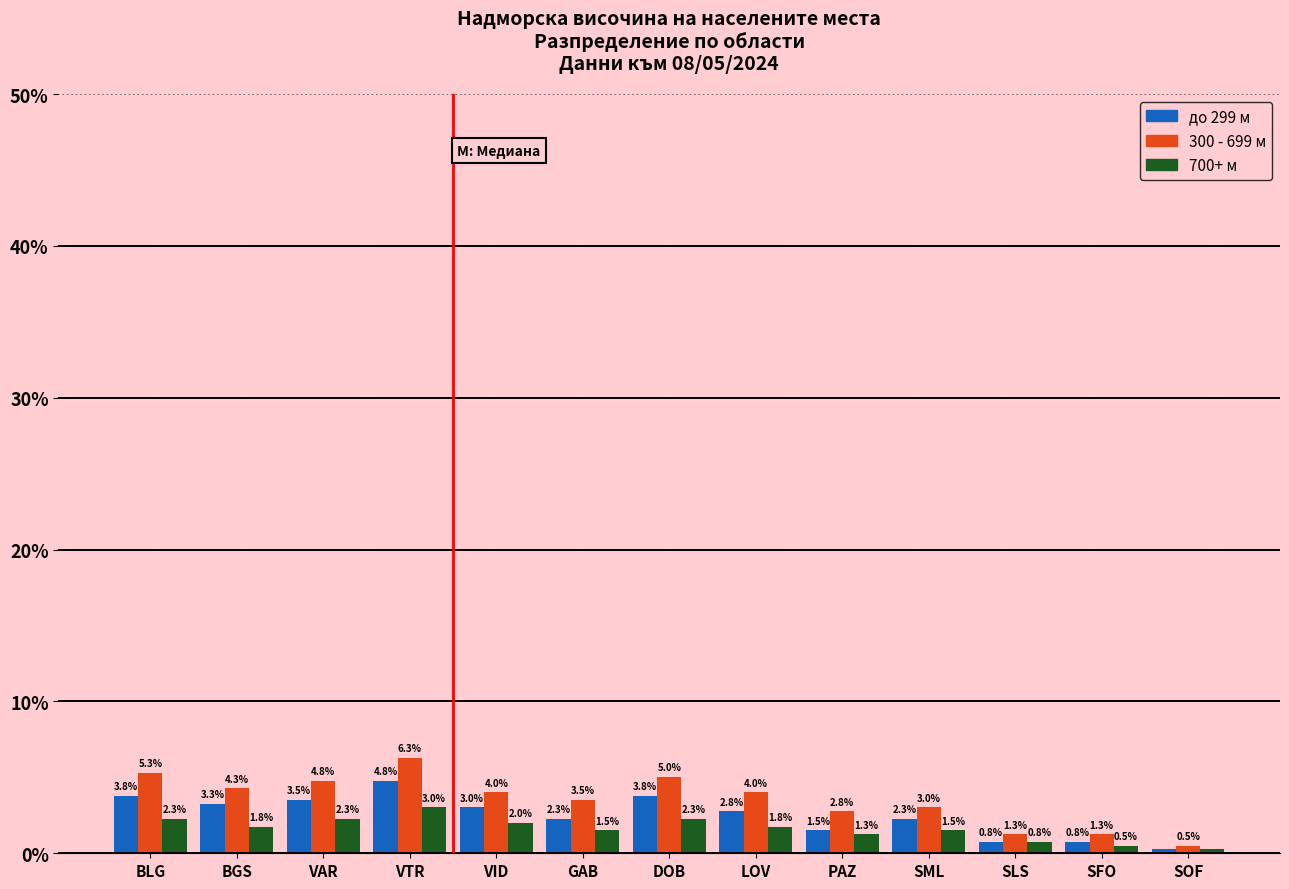

What is the difference between the maximum and minimum values in the 300 - 699 м series?

5.8